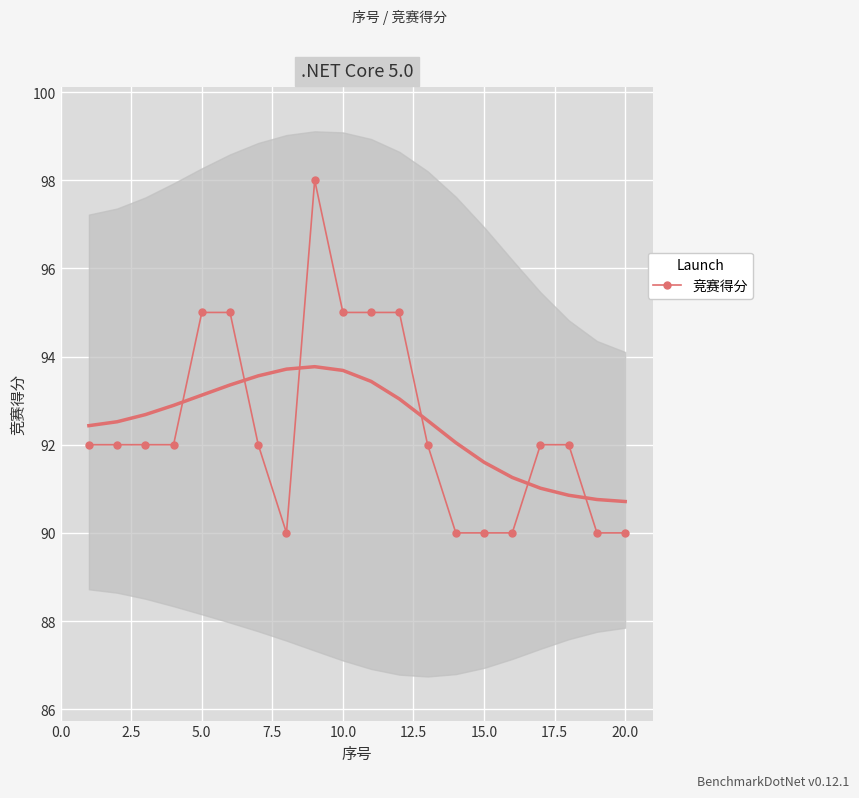

What is the difference between the maximum and minimum values?

8